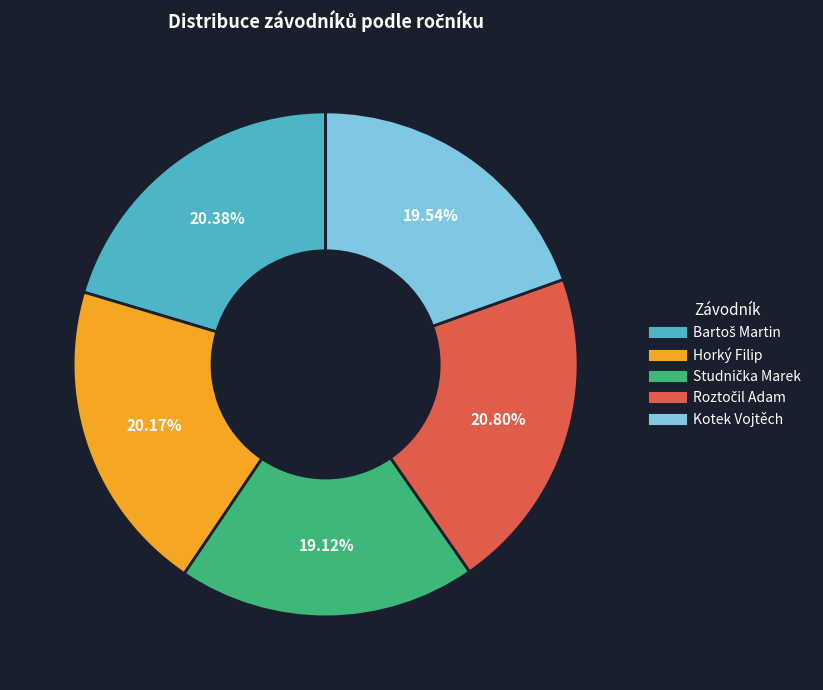

To the nearest percent, what percentage of the pie is Kotek Vojtěch?

20%